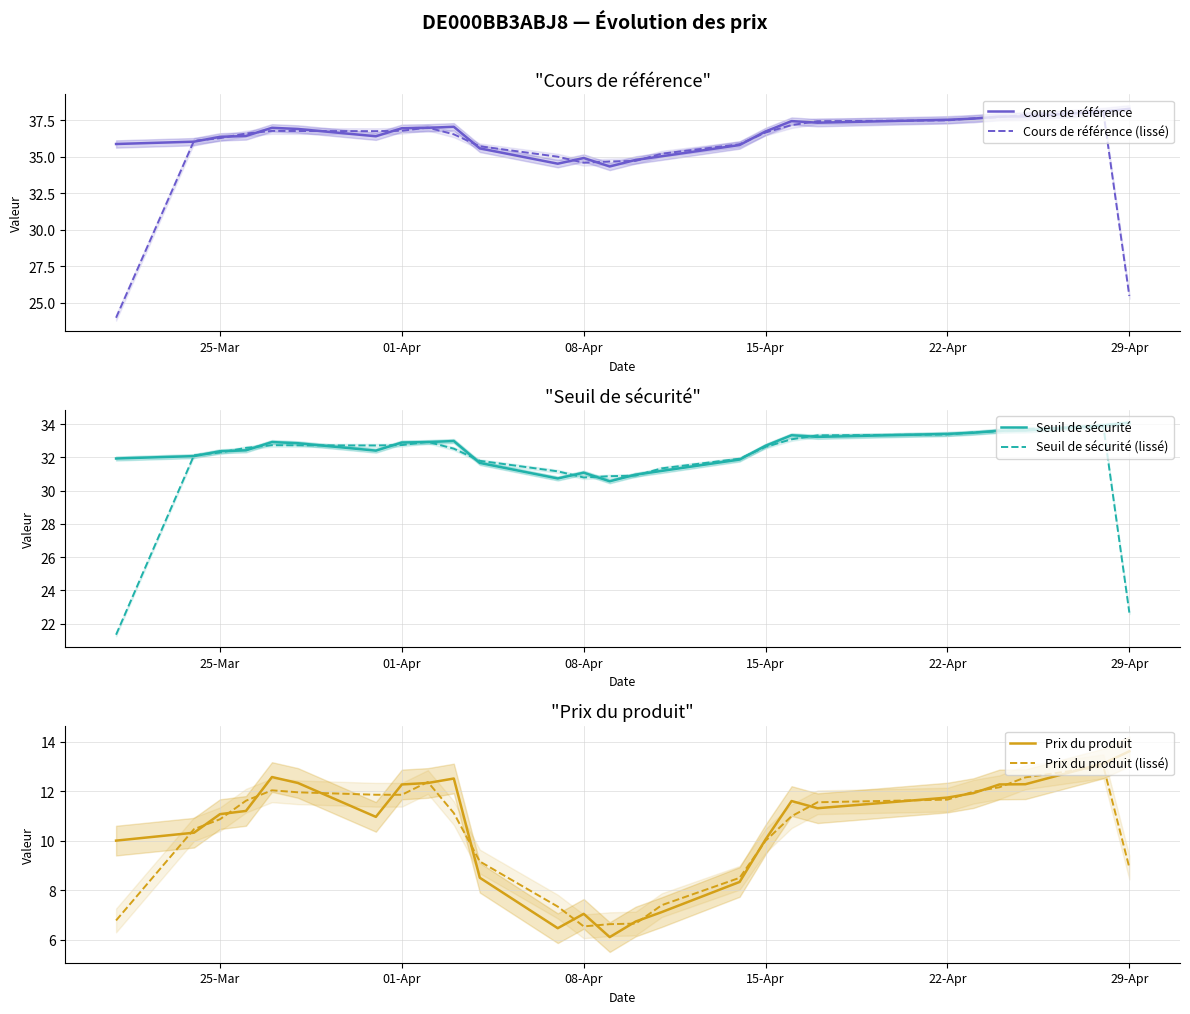

Is it true that Prix du produit equals 6.9 at 01-Apr?

False